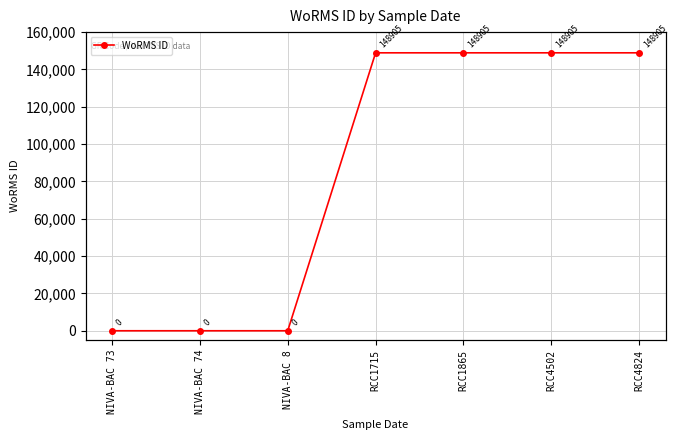

At which category does the chart reach its peak across all series?

RCC1715